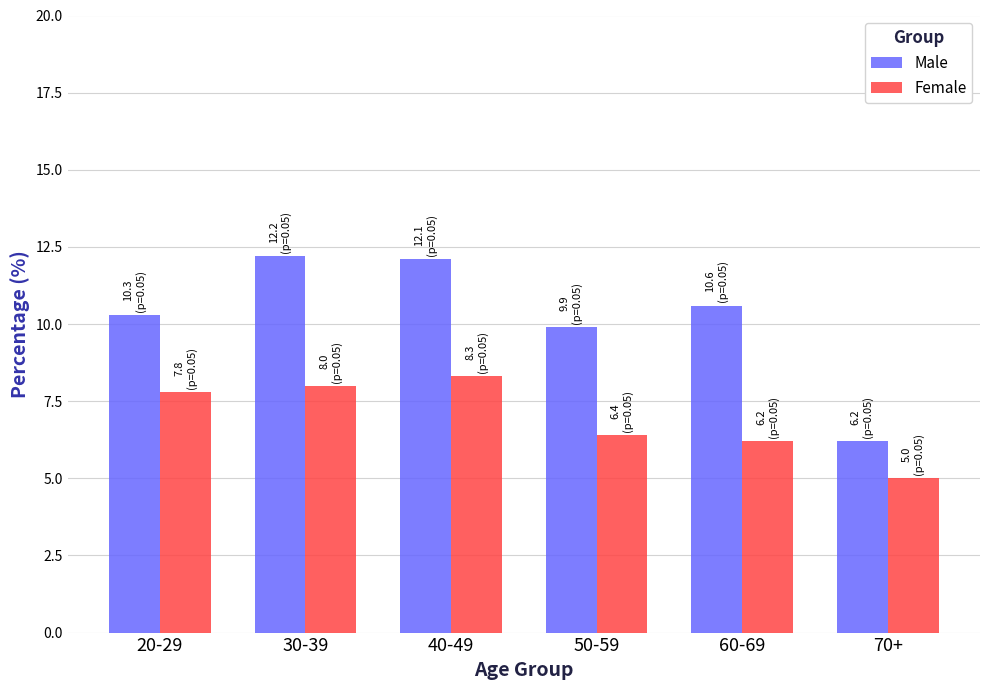

What is the total value across all series at 60-69?

16.8